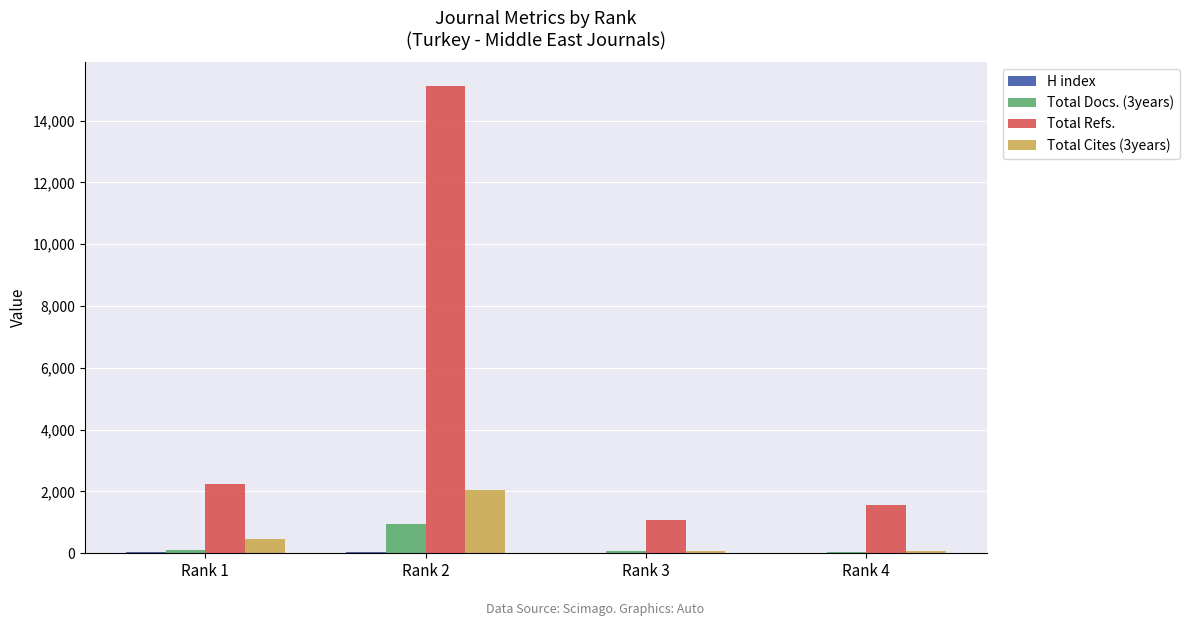

What is the sum of all Total Refs. values?

19976